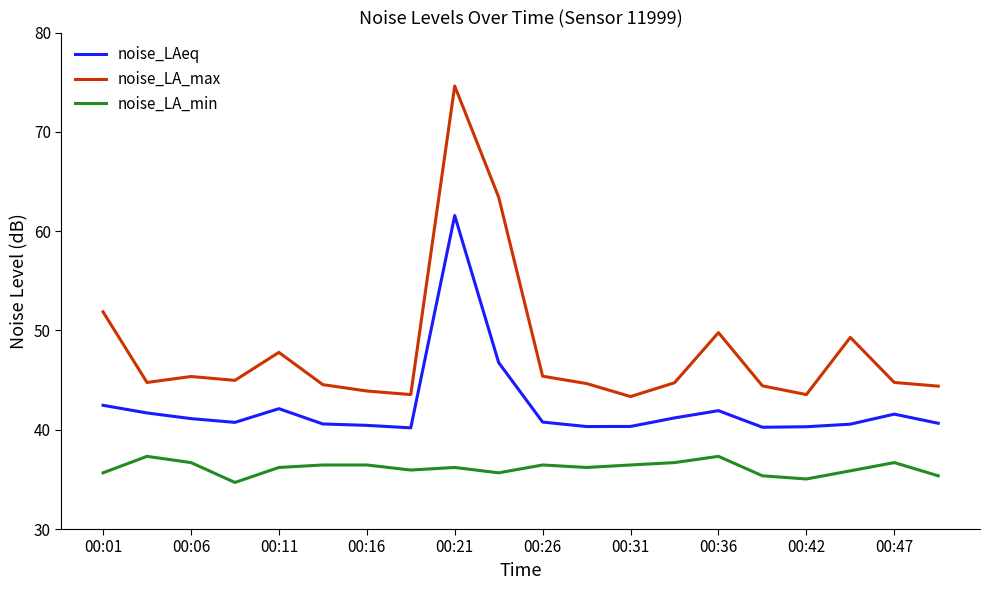

Which series has the largest total across all categories?

noise_LA_max